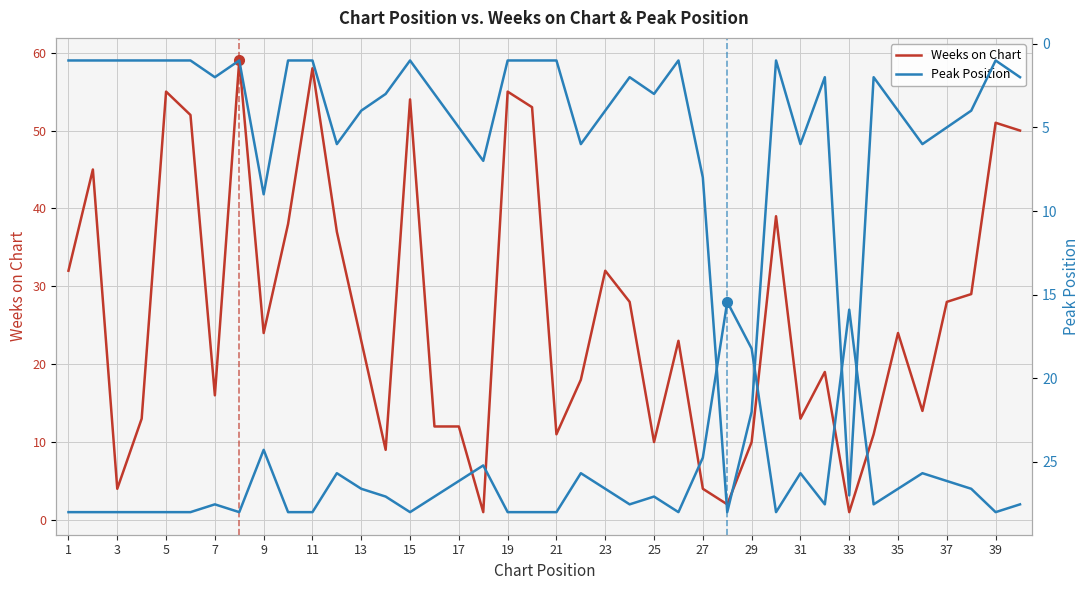

What is the lowest value of the Weeks on Chart series?

1